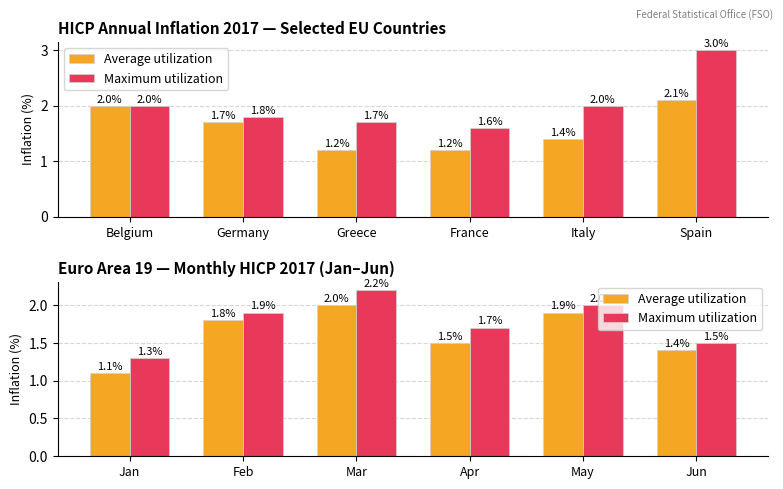

What is the value of the Average utilization bar at the 6th from the left?

1.4